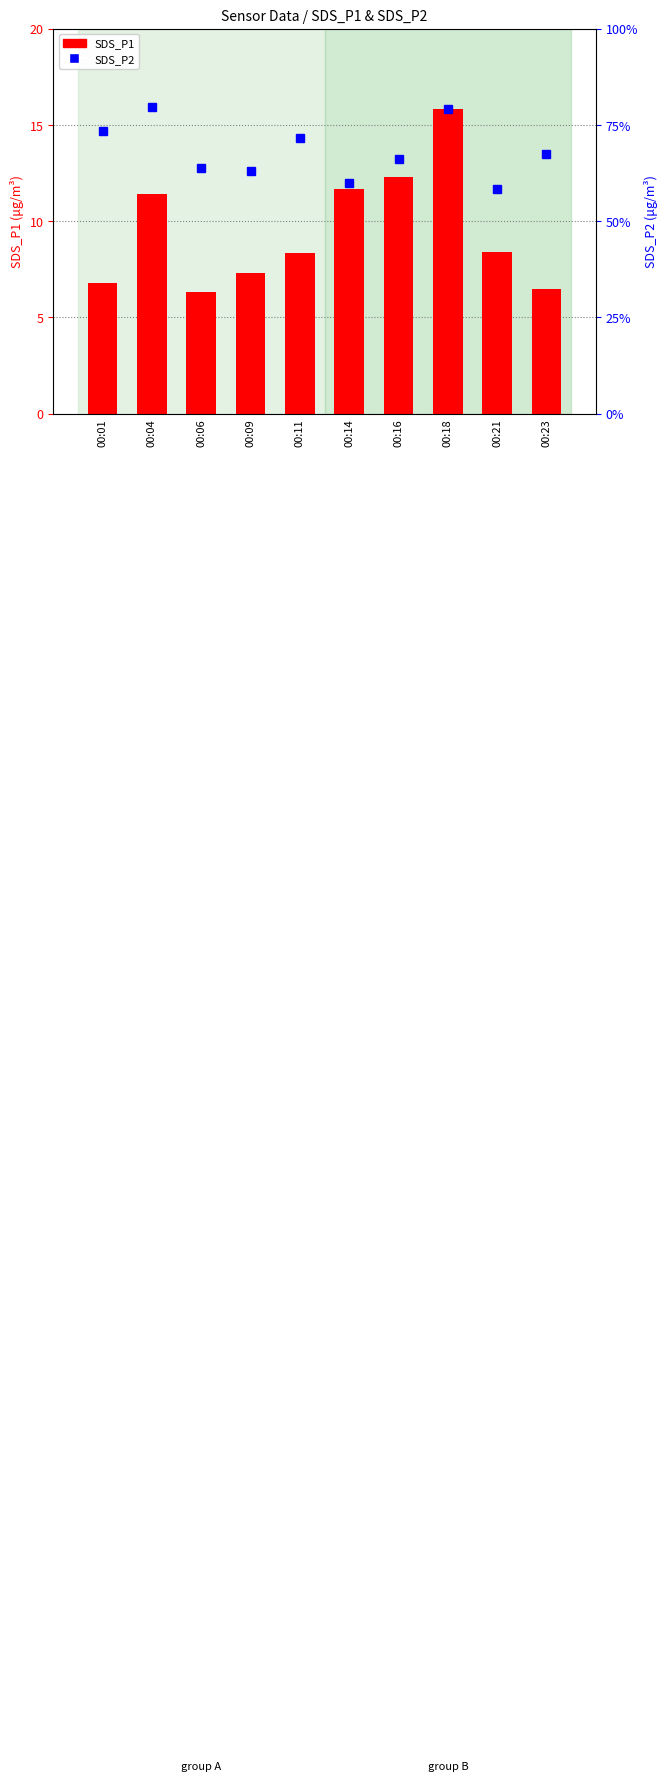

Which label corresponds to the smallest value in the chart?

00:21